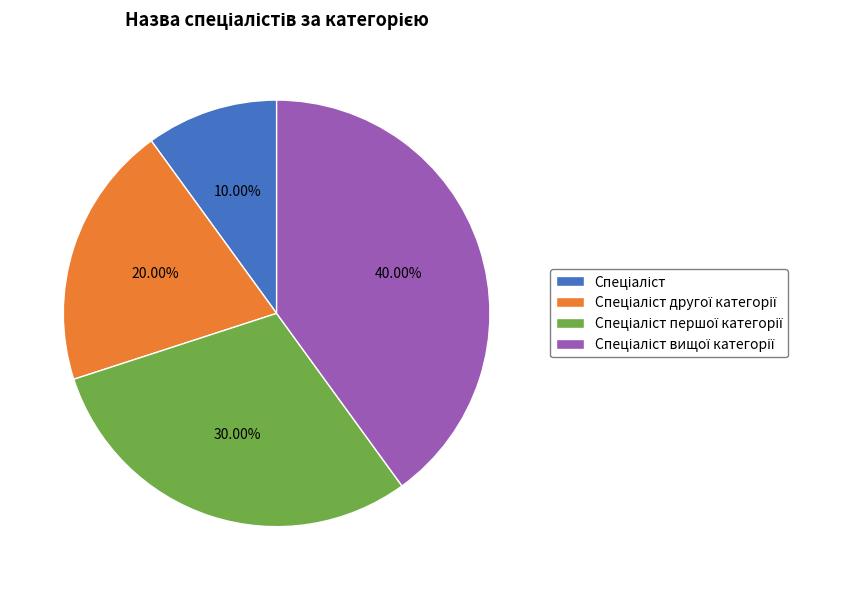

Does any single category account for the majority?

No